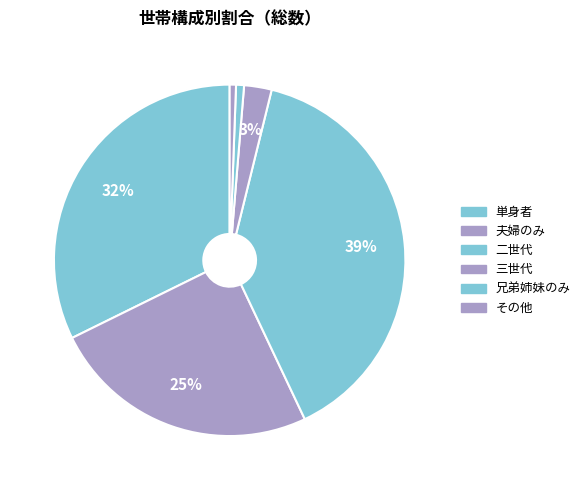

To the nearest percent, what percentage of the pie is 三世代?

3%